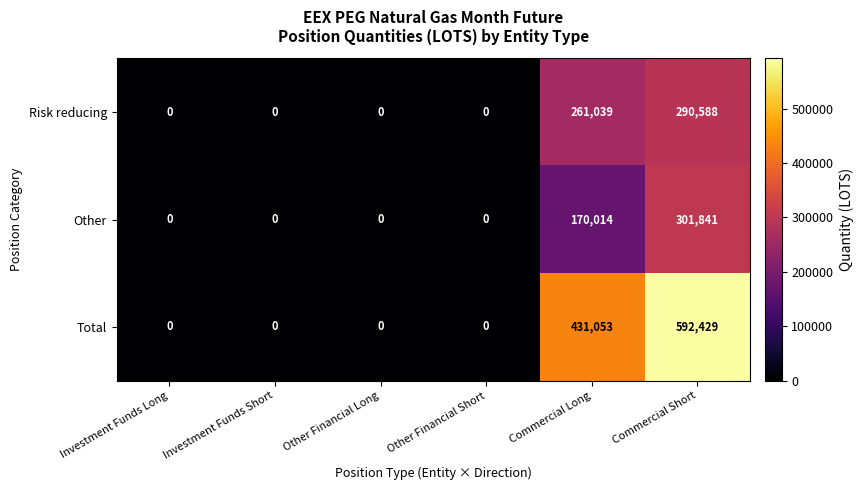

Between Other Financial Short and Commercial Long, which series saw the biggest shift?

Total